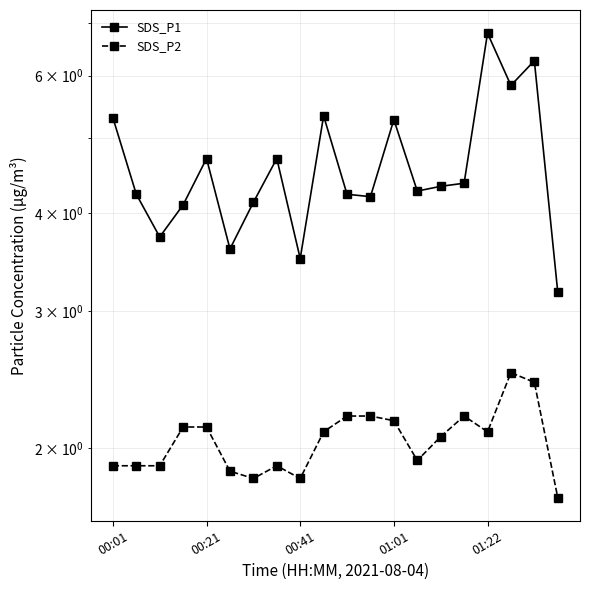

What is the maximum value shown in the chart?

6.8